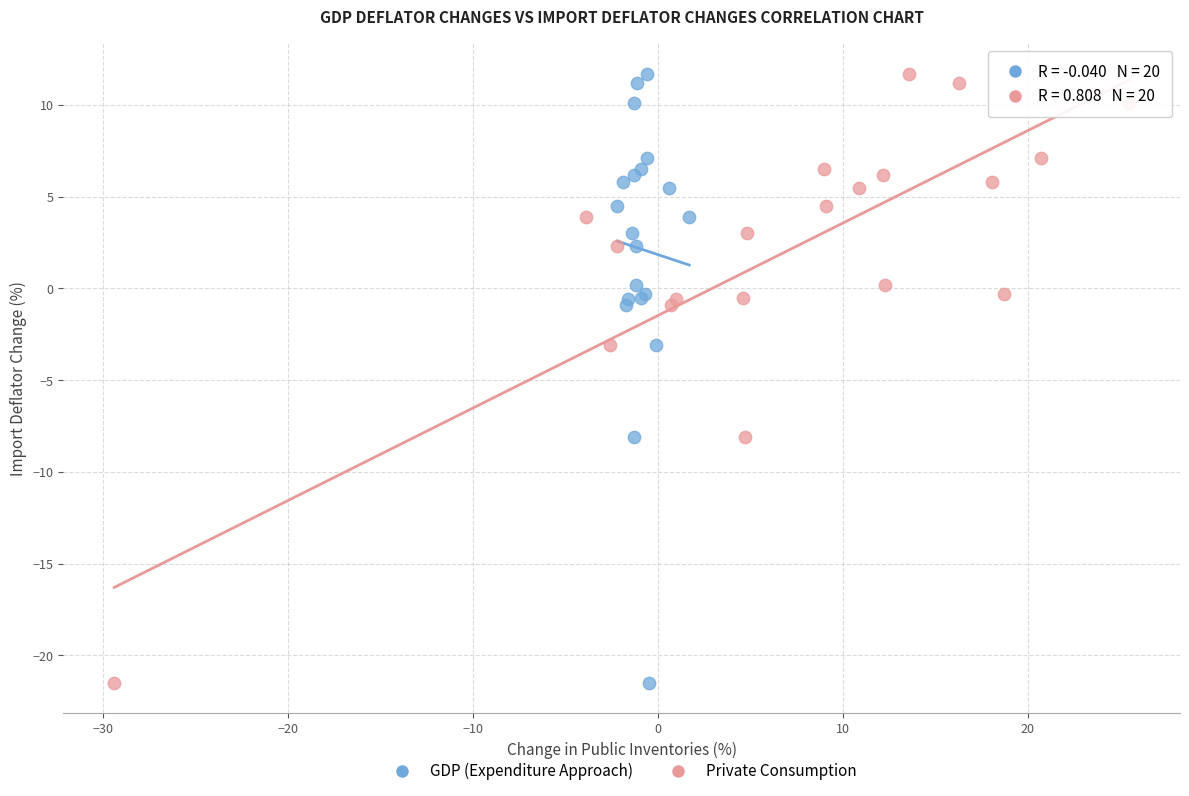

What are all the series names shown in the legend?

GDP (Expenditure Approach), Private Consumption